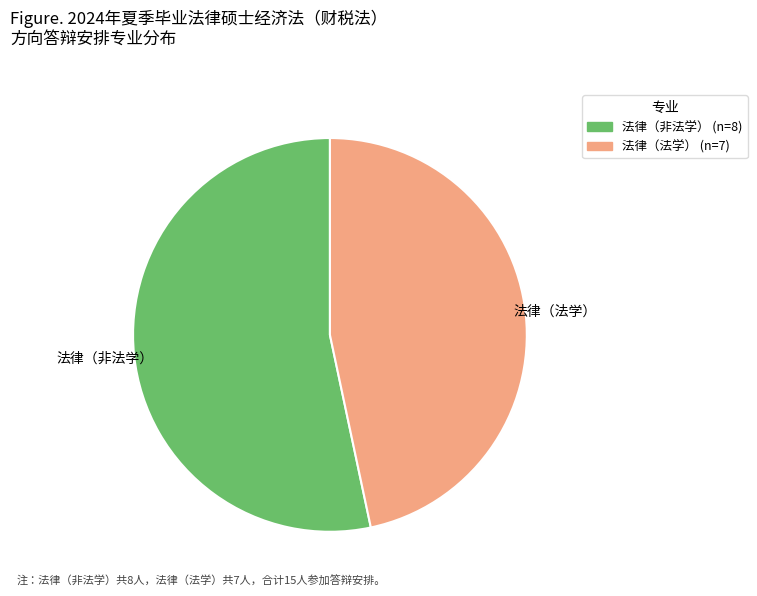

Is the sum of 法律（非法学） and 法律（法学） greater than half?

Yes